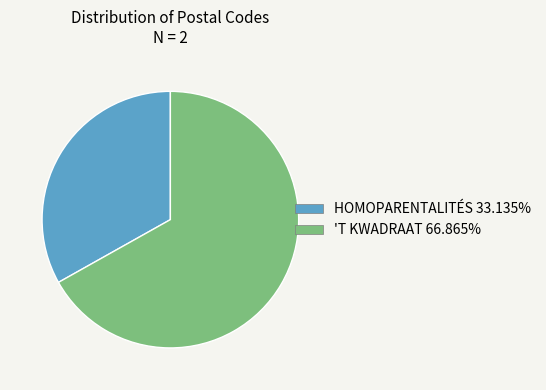

Is it true that 'T KWADRAAT is 67% of the pie?

True